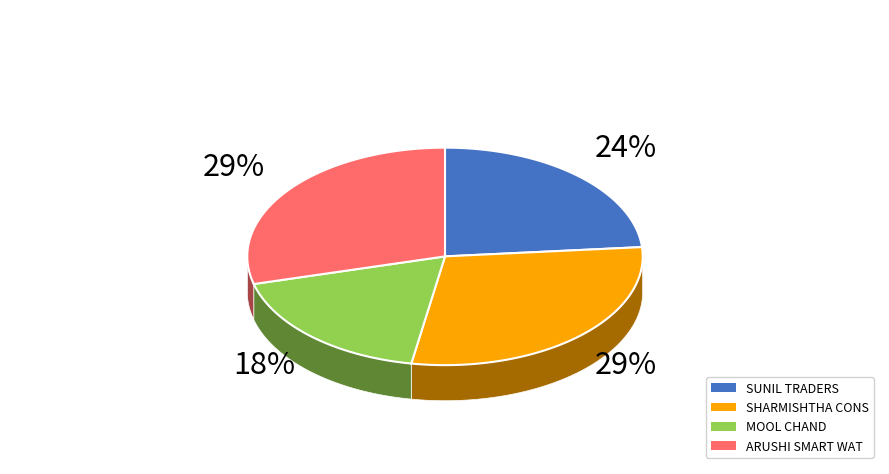

To the nearest percent, what portion does MOOL CHAND represent?

18%